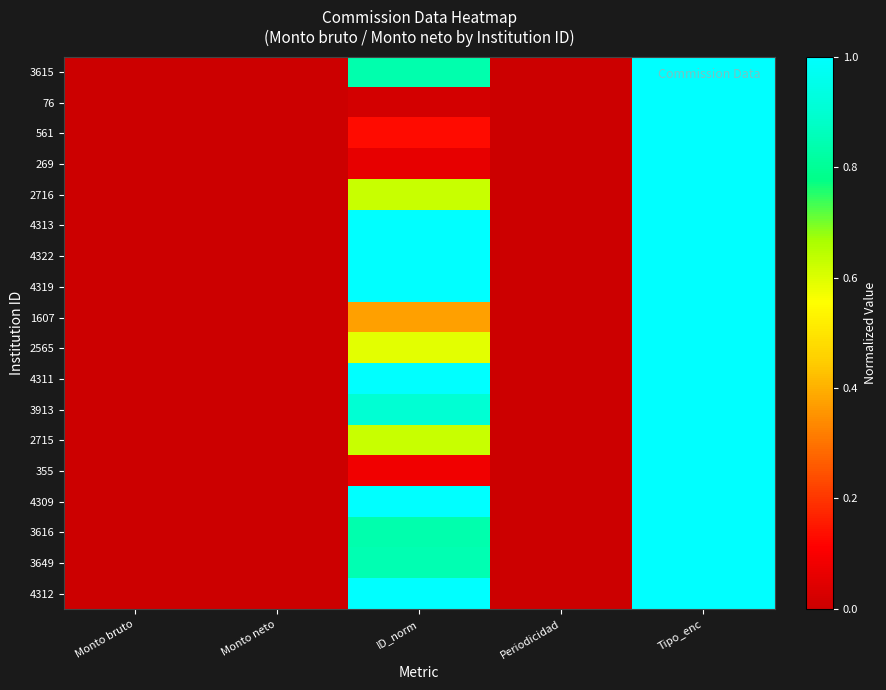

At which category does the chart reach its peak across all series?

Tipo_enc